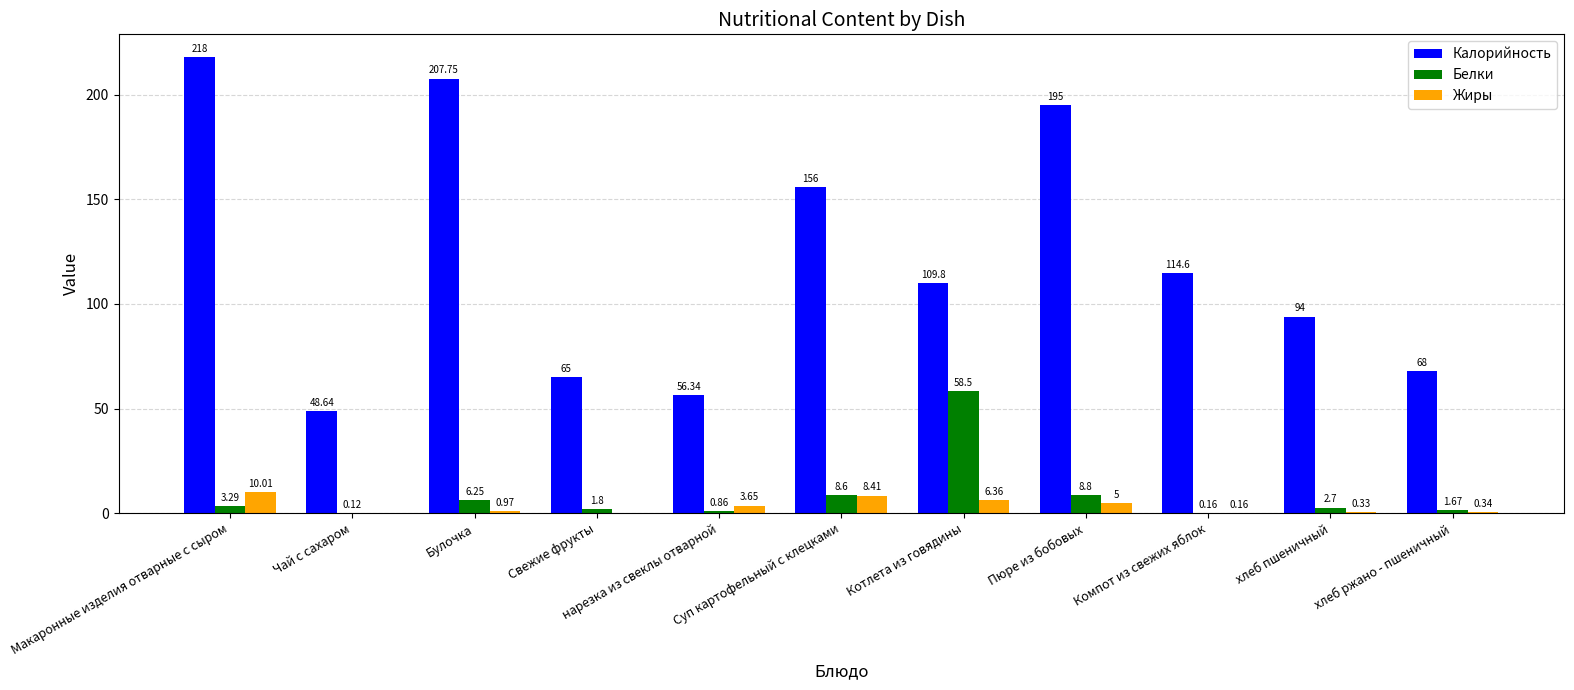

Which series has the largest total across all categories?

Калорийность